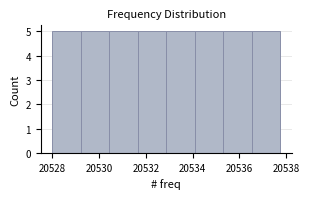

What is the height of the bar covering 20536.6 to 20537.8 on the x-axis? Neither the bar edges nor the heights are printed on the chart, so give them approximately, as read against the axes.

5